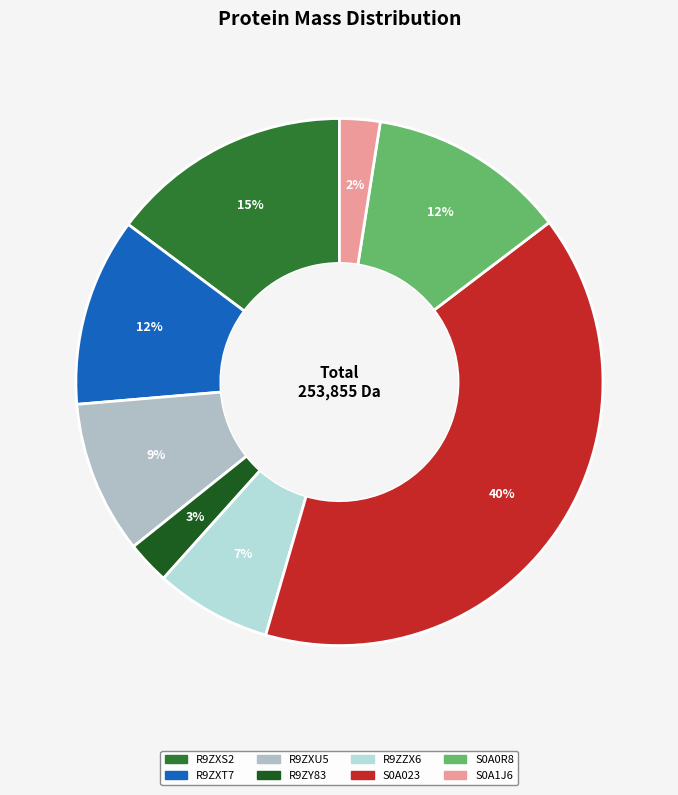

Which slice is the largest?

S0A023